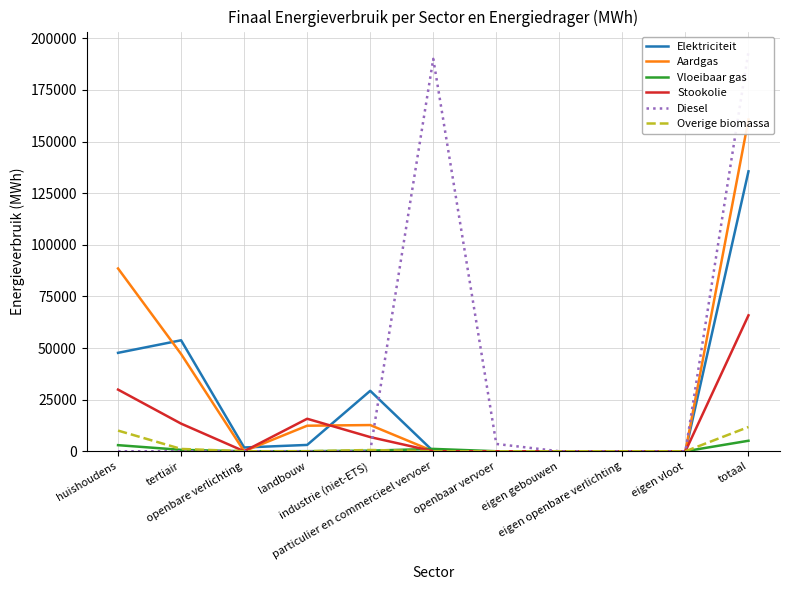

At which label does Elektriciteit first exceed 1823?

huishoudens